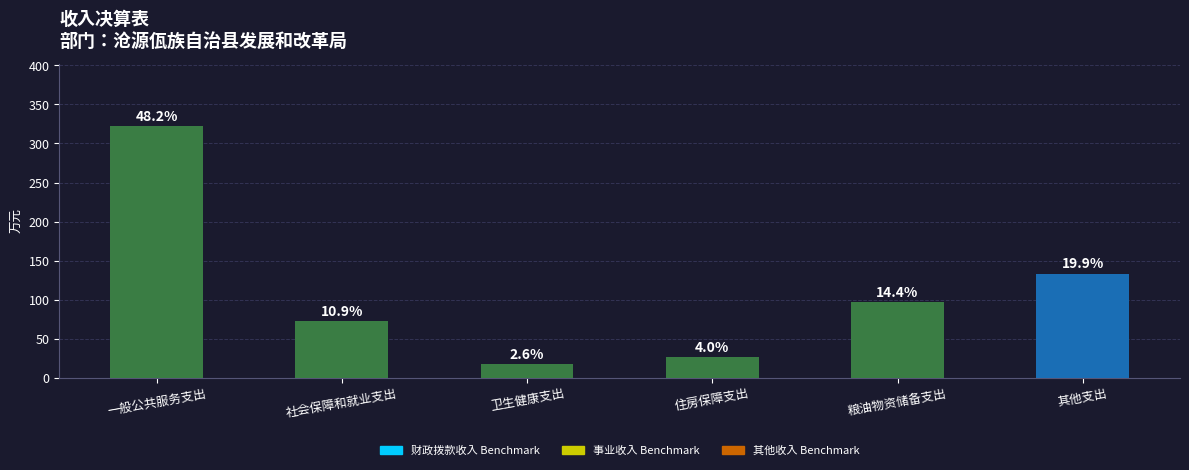

What value does the data have at 粮油物资储备支出?

96.5